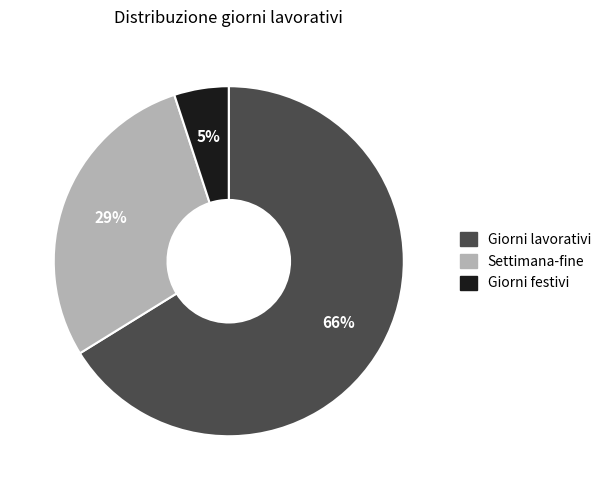

Between Giorni festivi and Giorni lavorativi, which is larger?

Giorni lavorativi